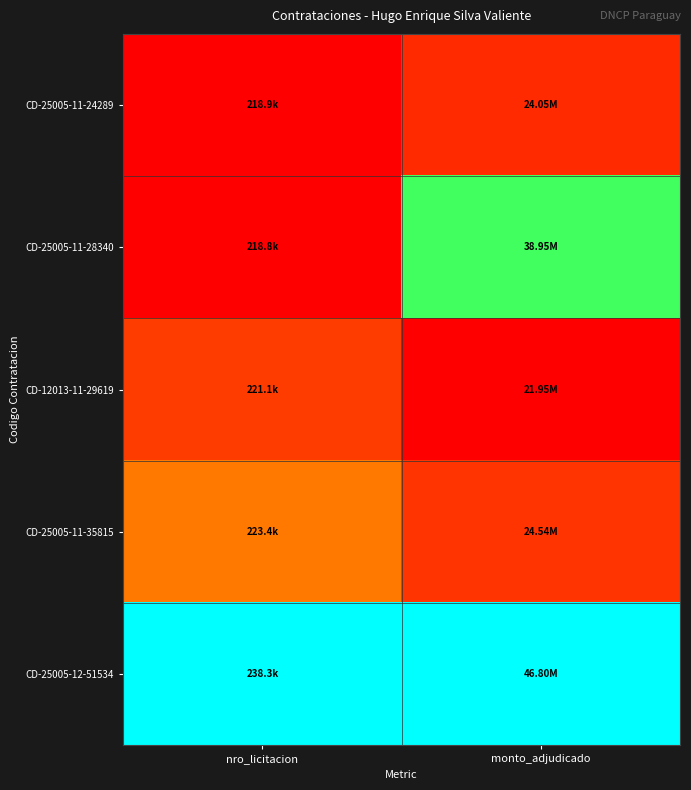

What is the maximum value shown in the chart?

1.0